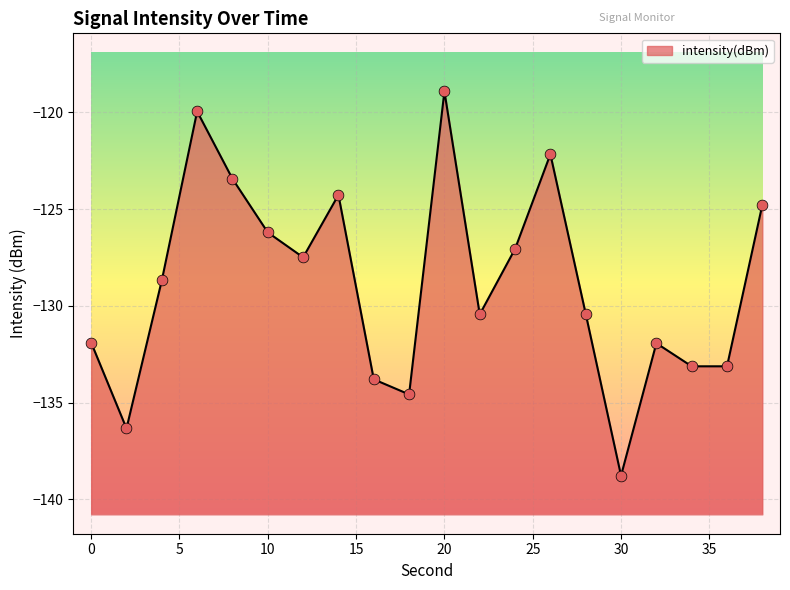

What is the change in value from 14 to 22?

-6.2